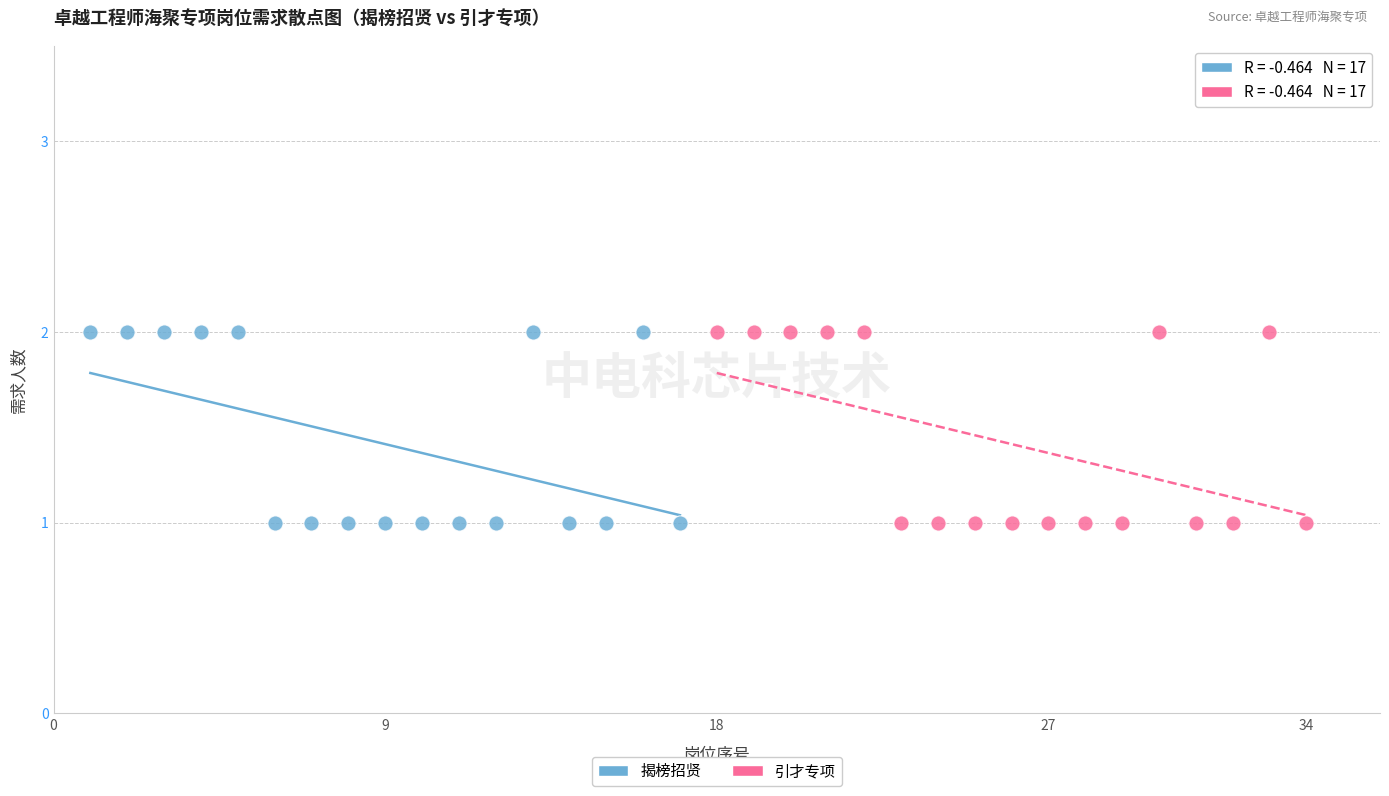

What are all the series names shown in the legend?

揭榜招贤, 引才专项